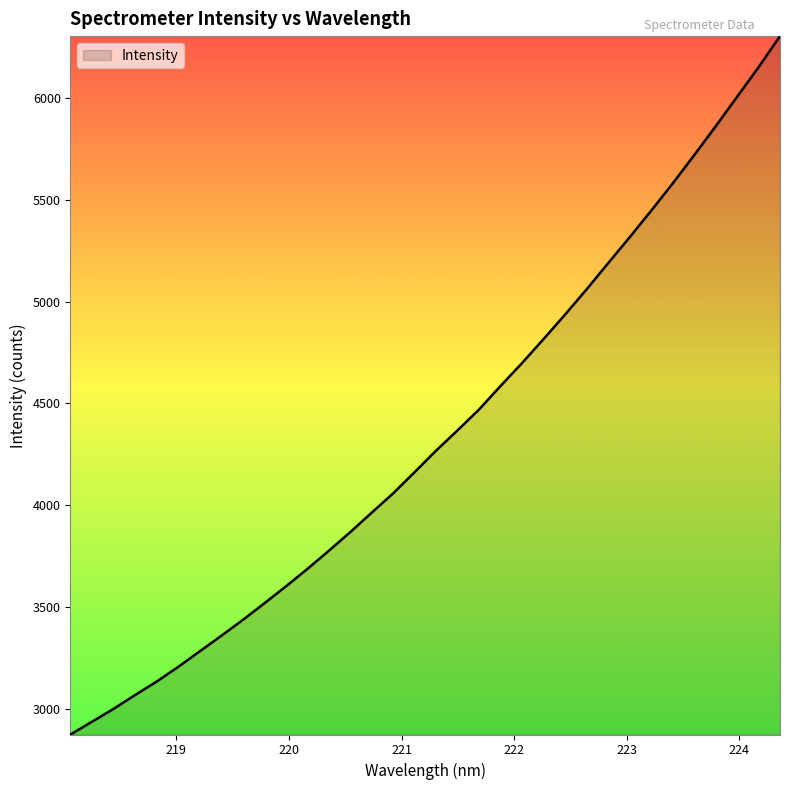

What is the average value?

4344.9